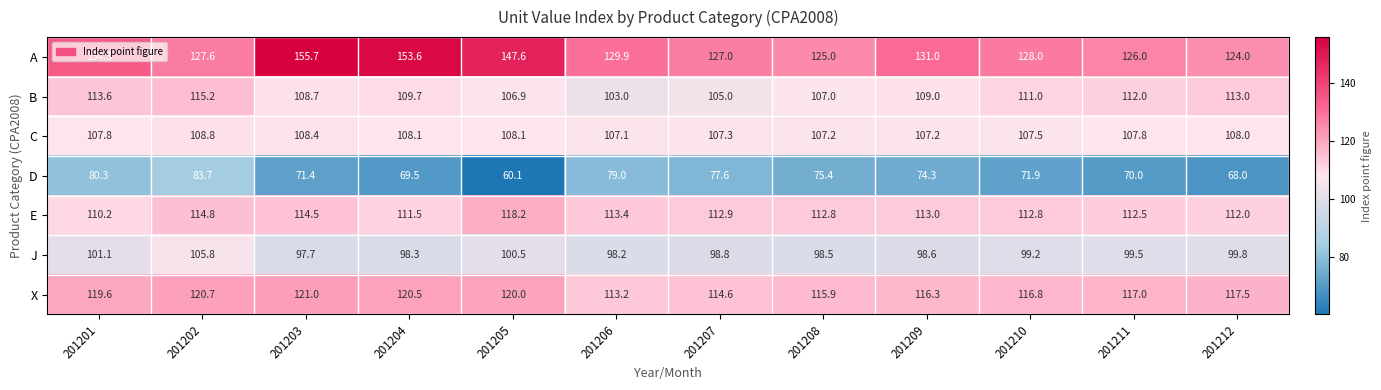

Which category has the highest value across all series?

201203